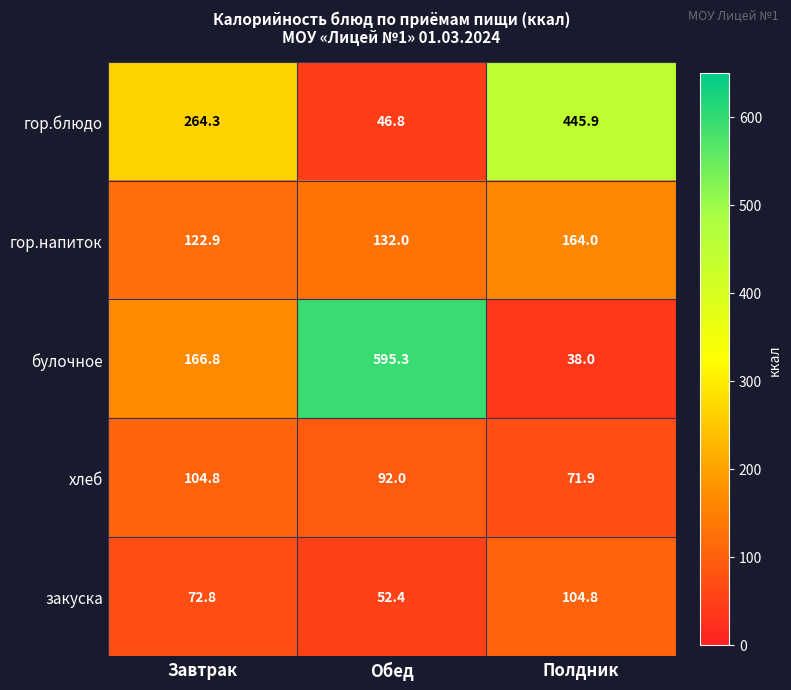

Rank the series at Обед from highest to lowest value.

булочное, гор.напиток, хлеб, закуска, гор.блюдо